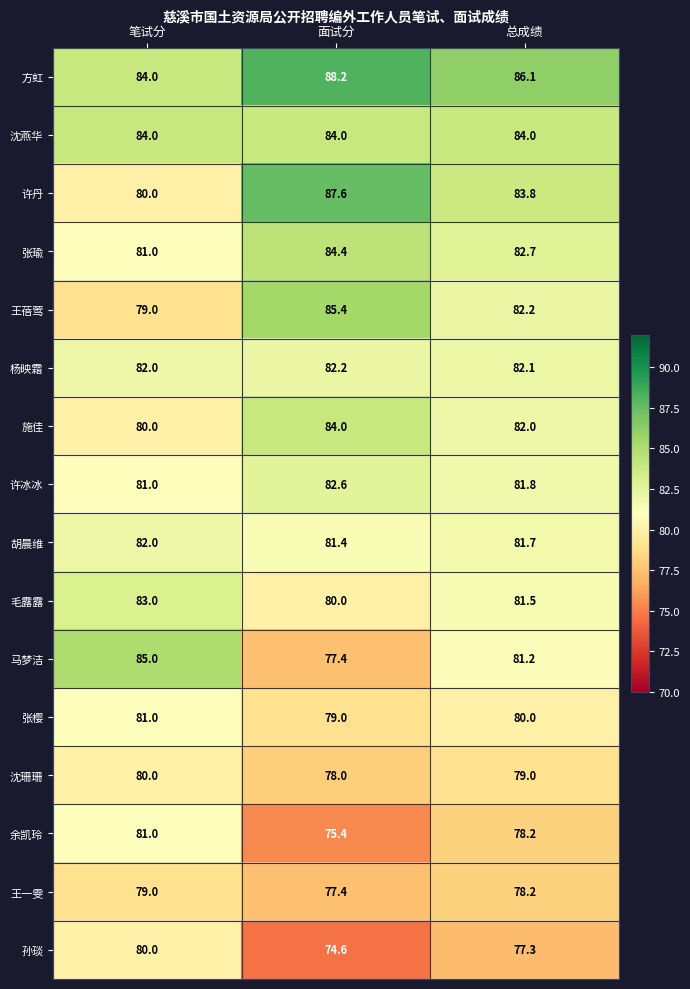

At which category is the sum across all series the highest?

笔试分